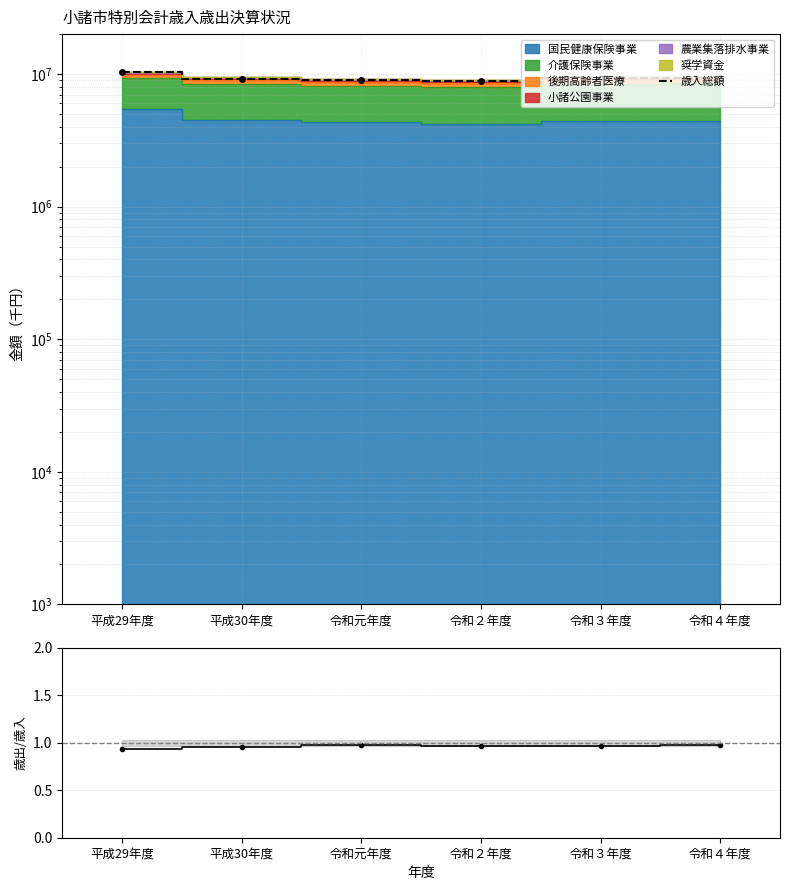

What is the average value of the 歳出/歳入 series?

1.0